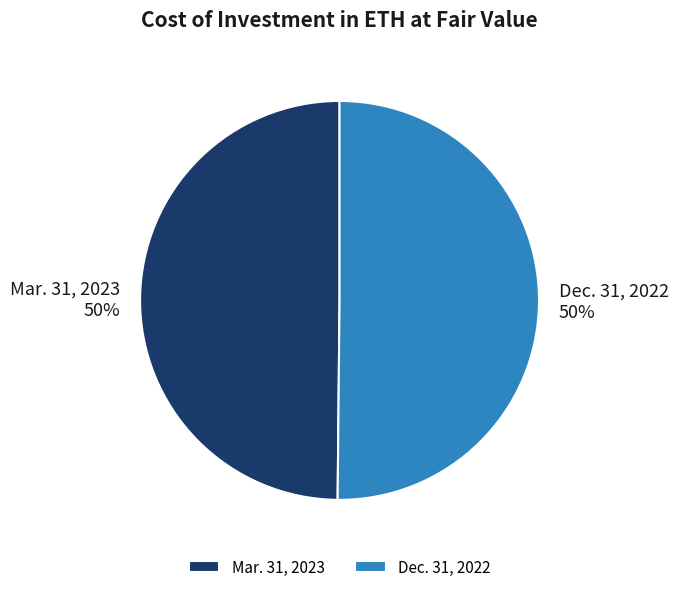

The Mar. 31, 2023 slice represents 44% of the pie. True or false?

False